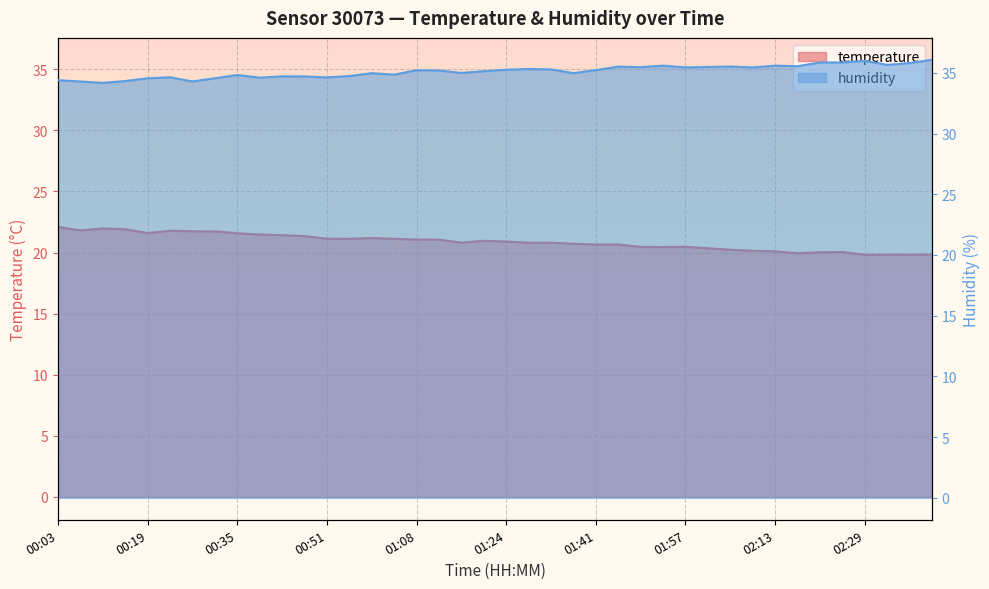

Which series has the largest range (max minus min)?

temperature